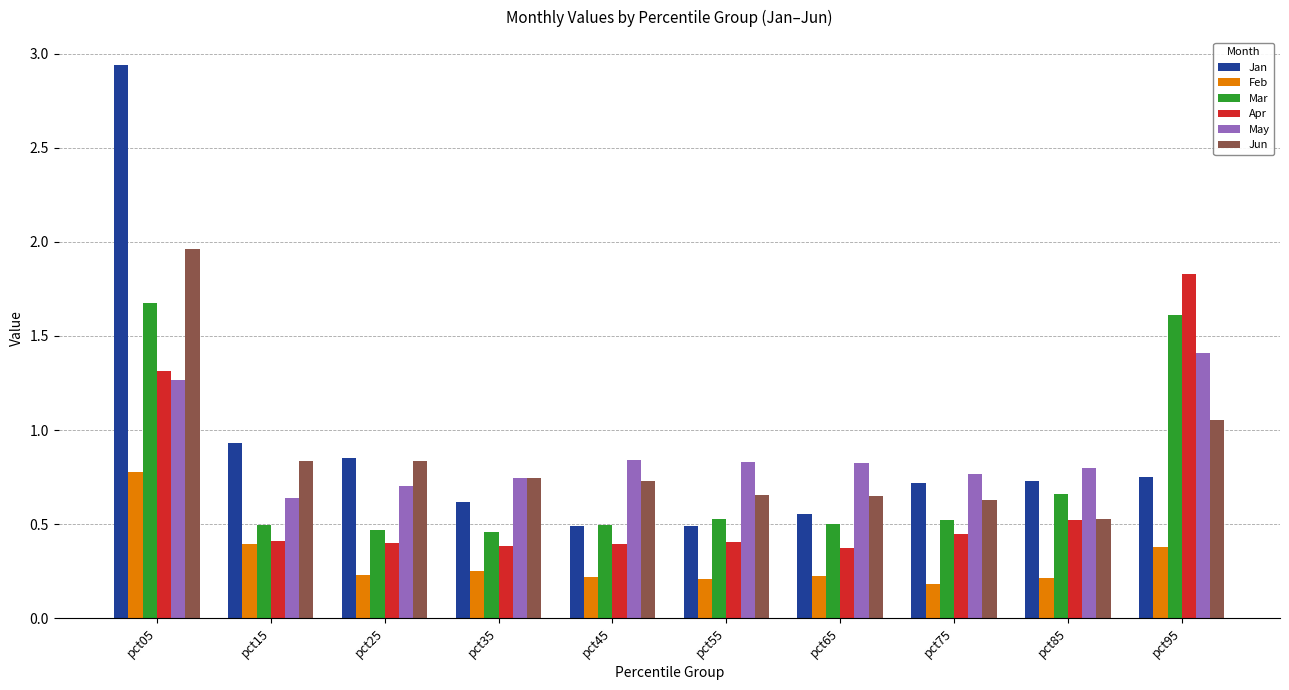

Which series has the largest total across all categories?

Jan